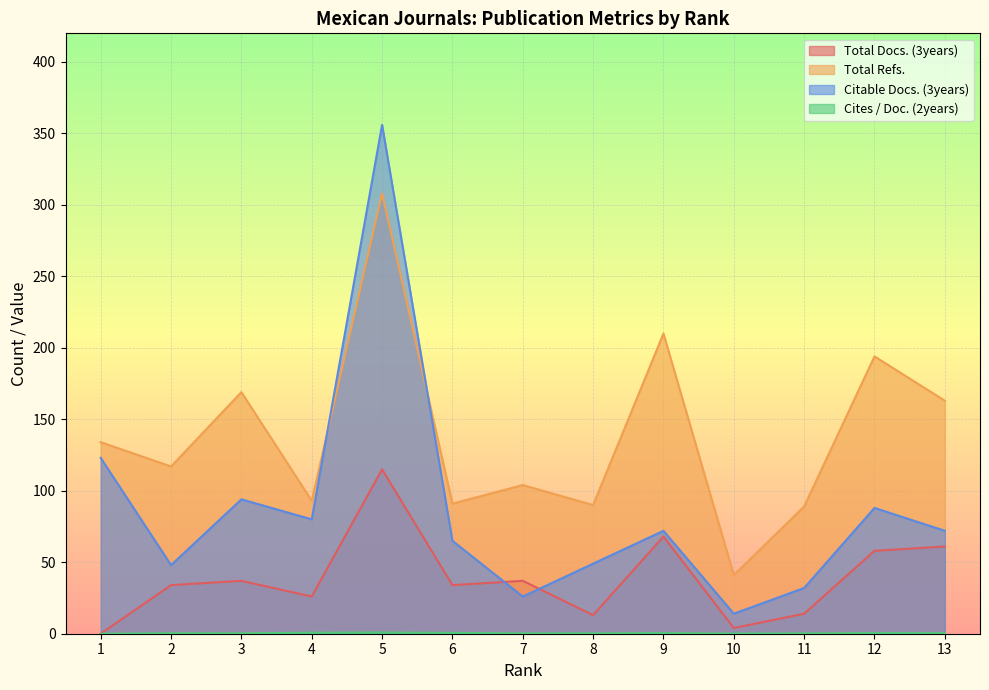

Reading right to left, extract all data points from this chart.

Total Docs. (3years): 61.0	58.0	14.0	4.0	68.0	13.0	37.0	34.0	115.0	26.0	37.0	34.0	0.0
Total Refs.: 163.0	194.0	89.0	41.0	210.0	90.0	104.0	91.0	308.0	93.0	169.0	117.0	134.0
Citable Docs. (3years): 72.0	88.0	32.0	14.0	72.0	49.0	26.0	65.0	356.0	80.0	94.0	48.0	123.0
Cites / Doc. (2years): 0.3	0.4	0.2	0.1	0.4	0.3	0.2	0.6	0.9	0.7	0.3	0.3	0.0